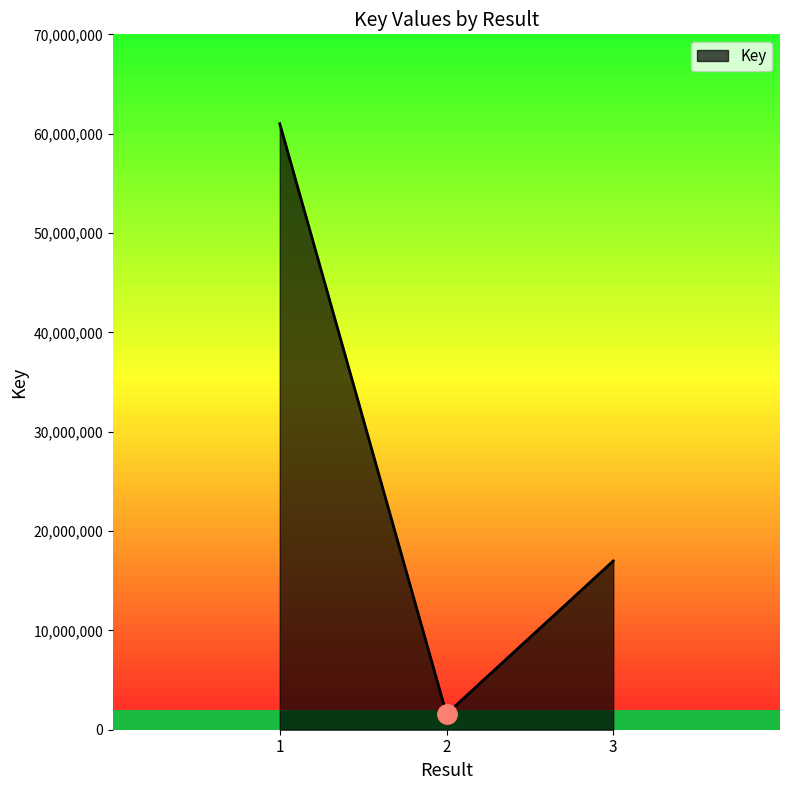

Reading left to right, transcribe all the data shown in this chart.

1=60998664	2=1579293	3=16989612